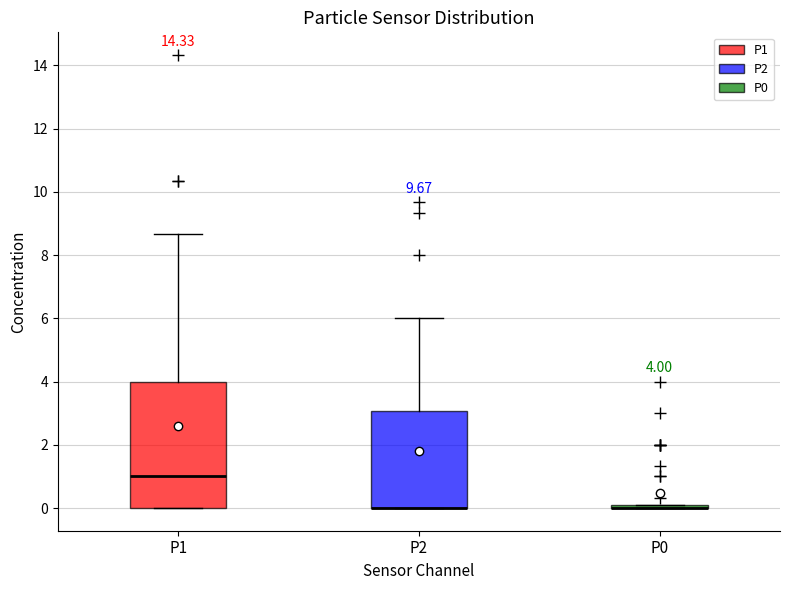

Comparing the boxes themselves (not the whiskers), which one is the tallest?

P1